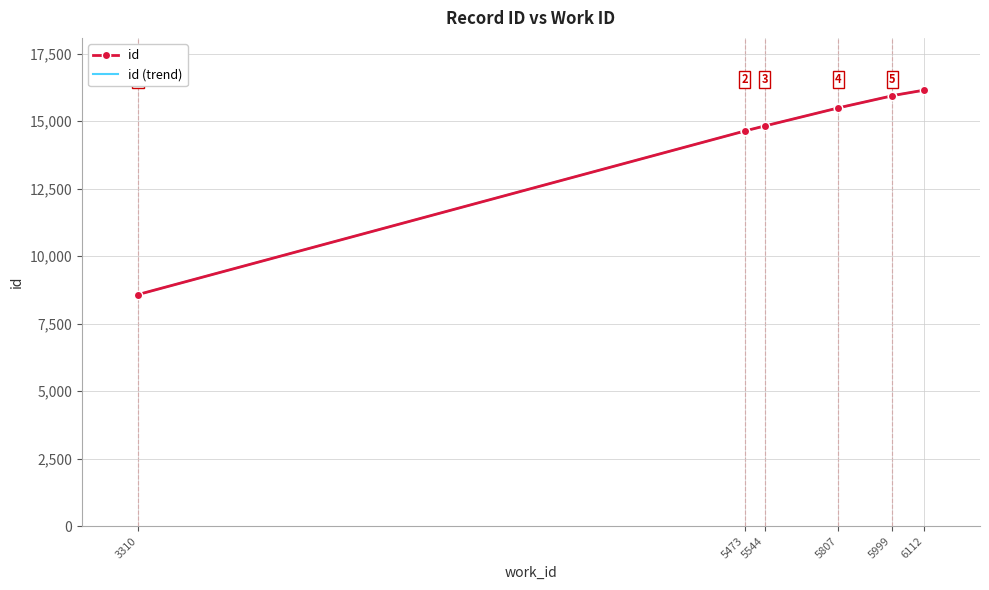

How many distinct data groups are displayed?

2